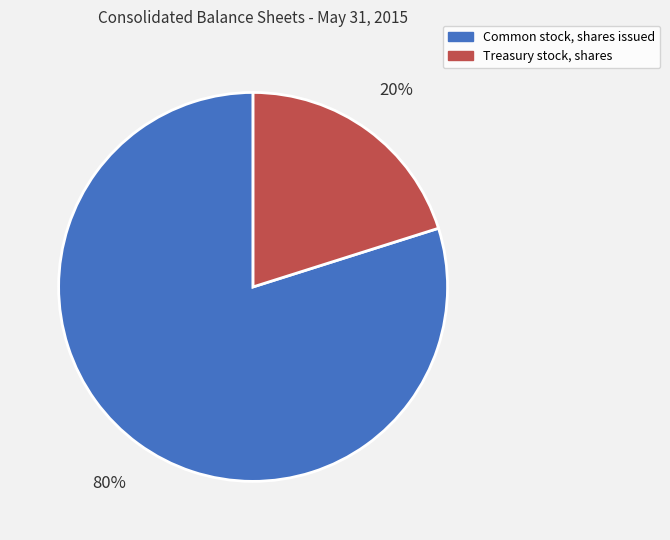

Is the sum of Treasury stock, shares and Common stock, shares issued greater than half?

Yes